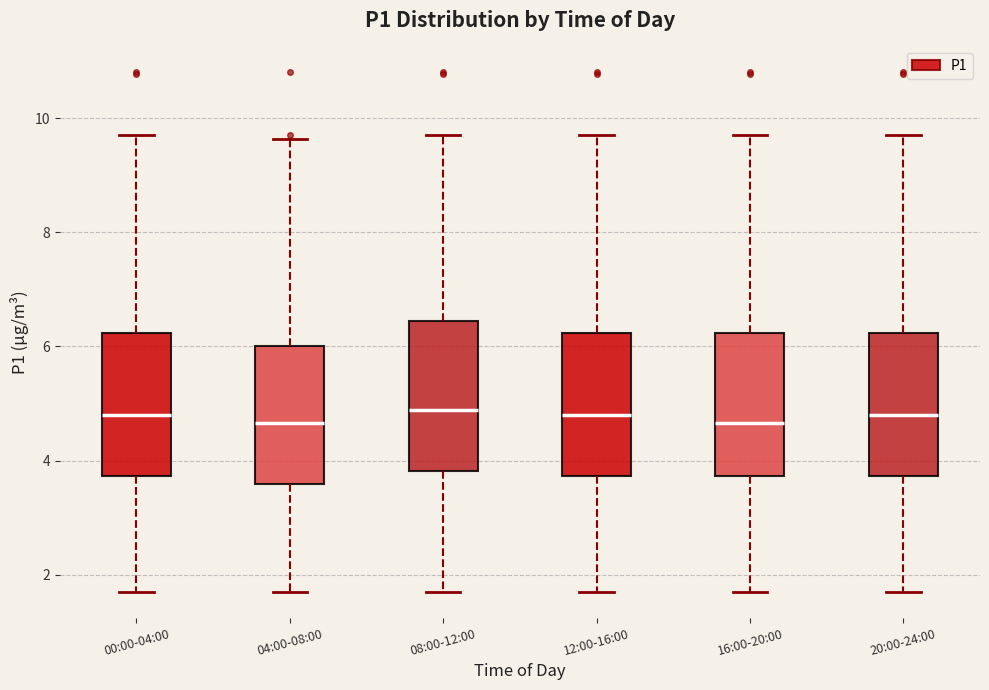

Where does the lower whisker of the box for 08:00-12:00 end on the y-axis? The values are not printed on the chart, so give them approximately, as read against the axis.

1.8